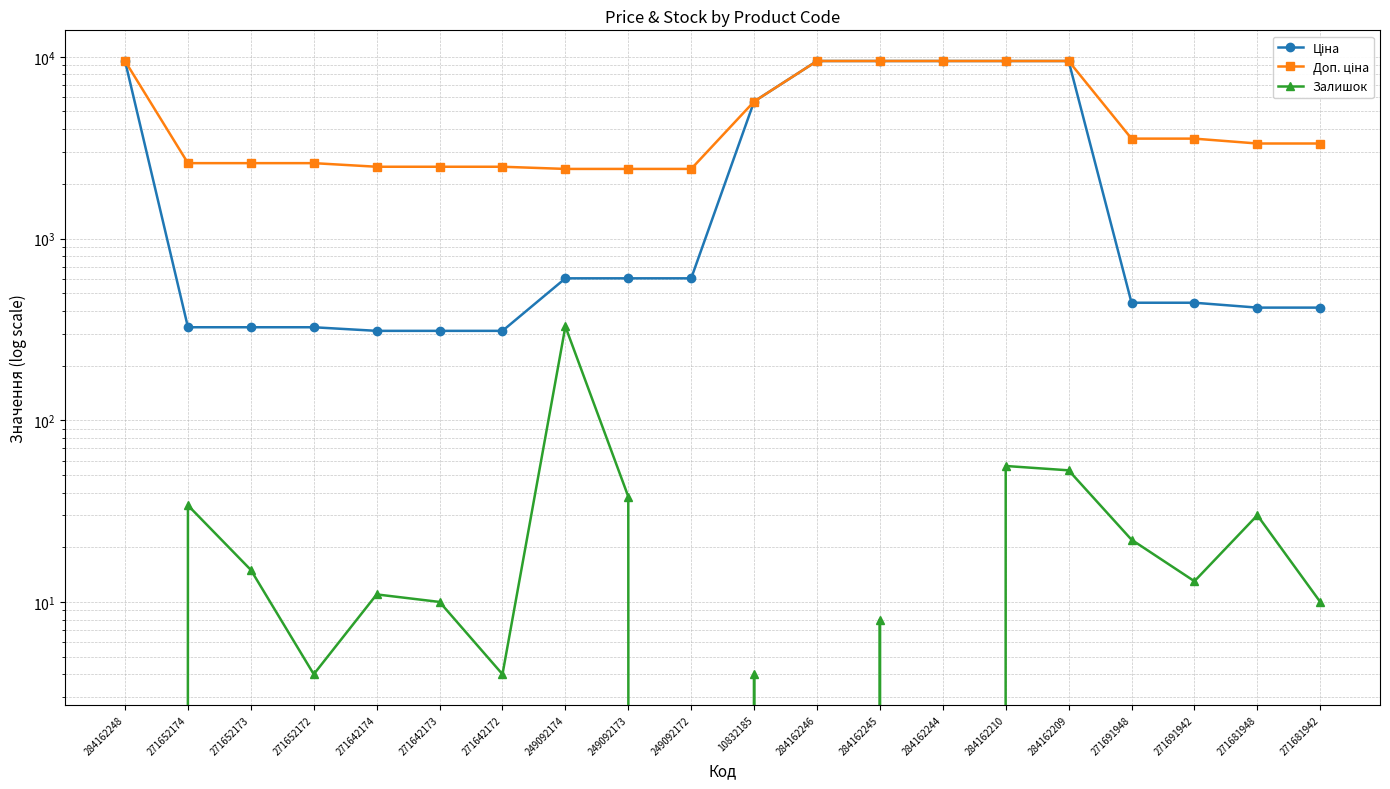

Which series has the largest total across all categories?

Доп. ціна